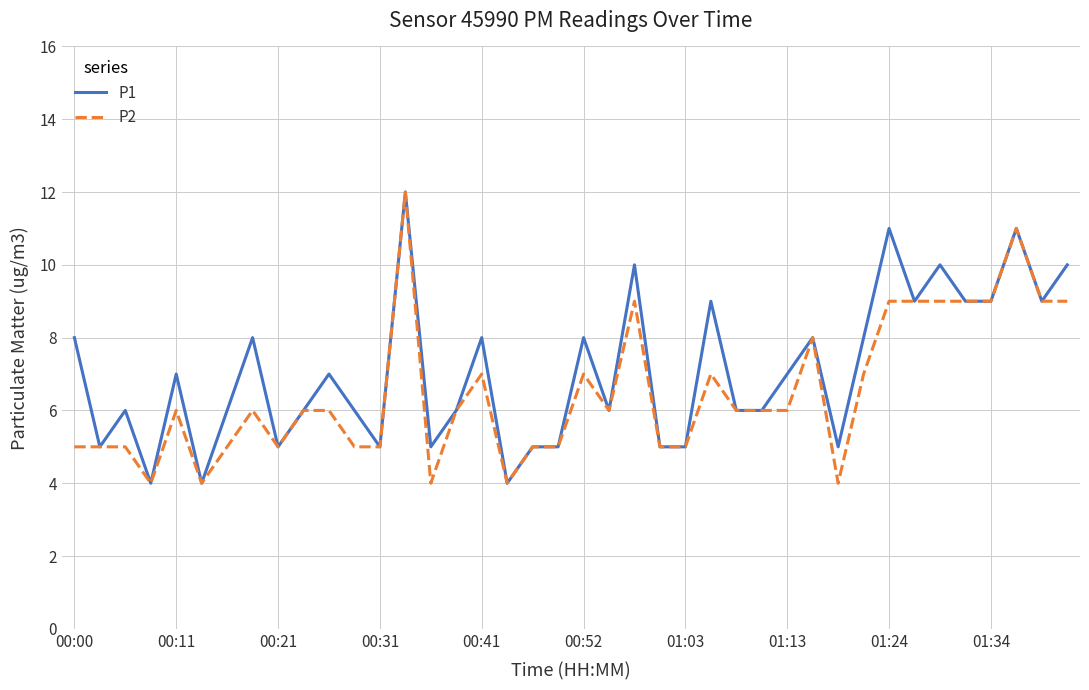

What is the minimum value shown in the chart?

4